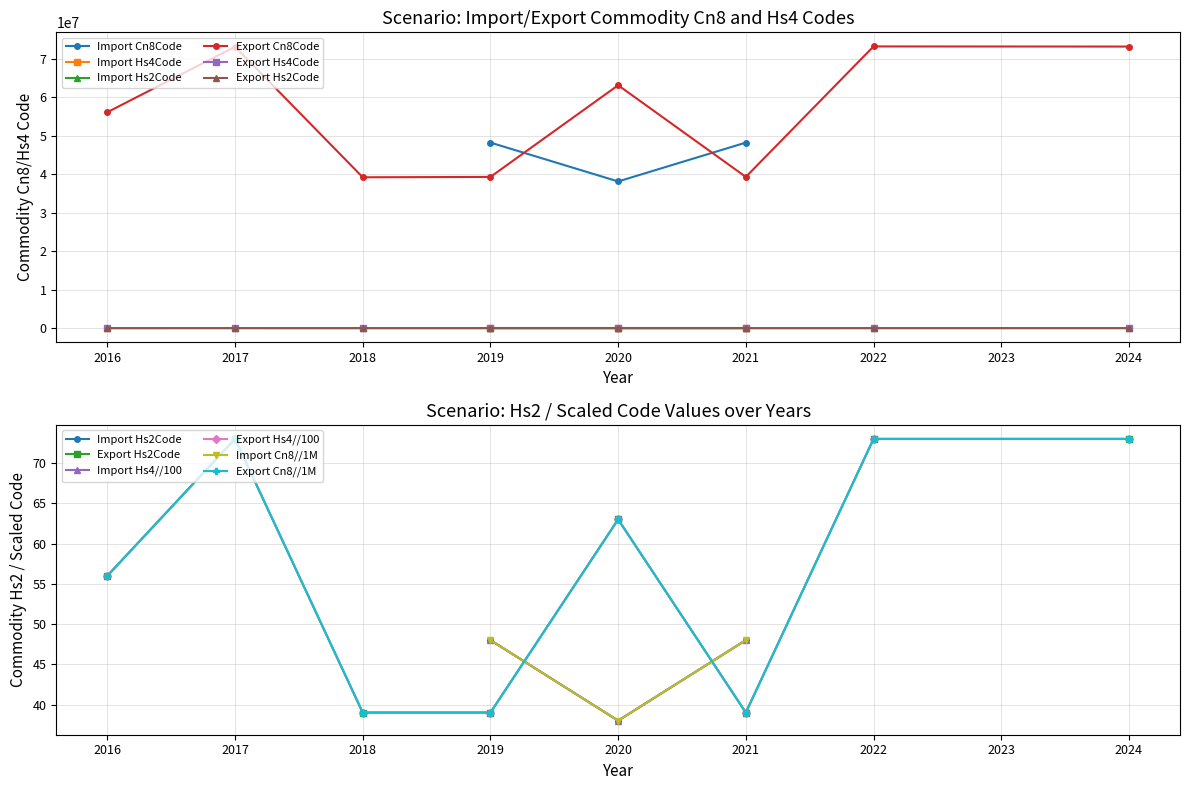

True or false: Import_Hs2Code has more than 2 points higher than both neighbors.

False